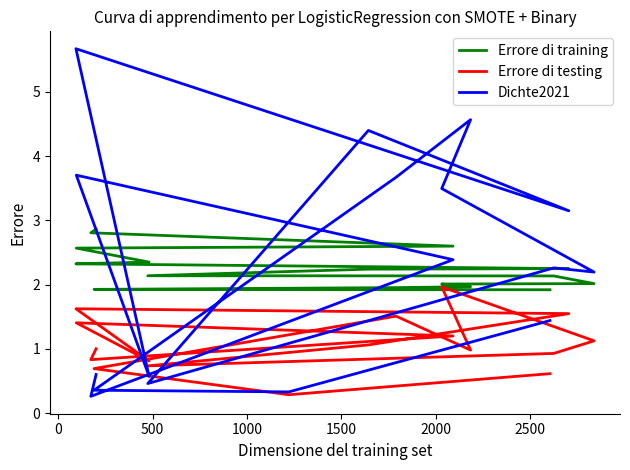

Is this an area chart (filled region under the line)?

No